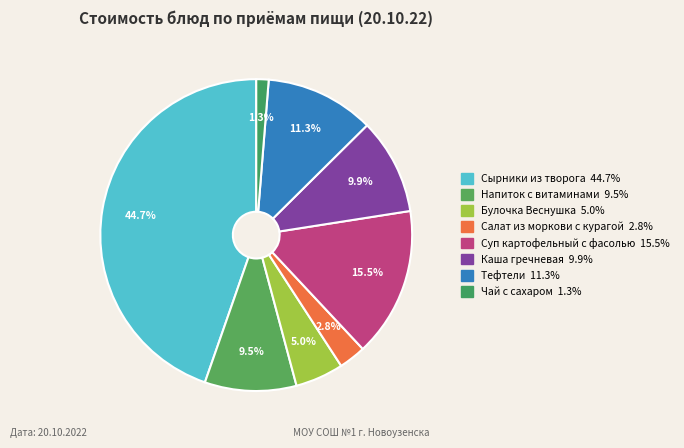

Is there a majority slice in this chart?

No